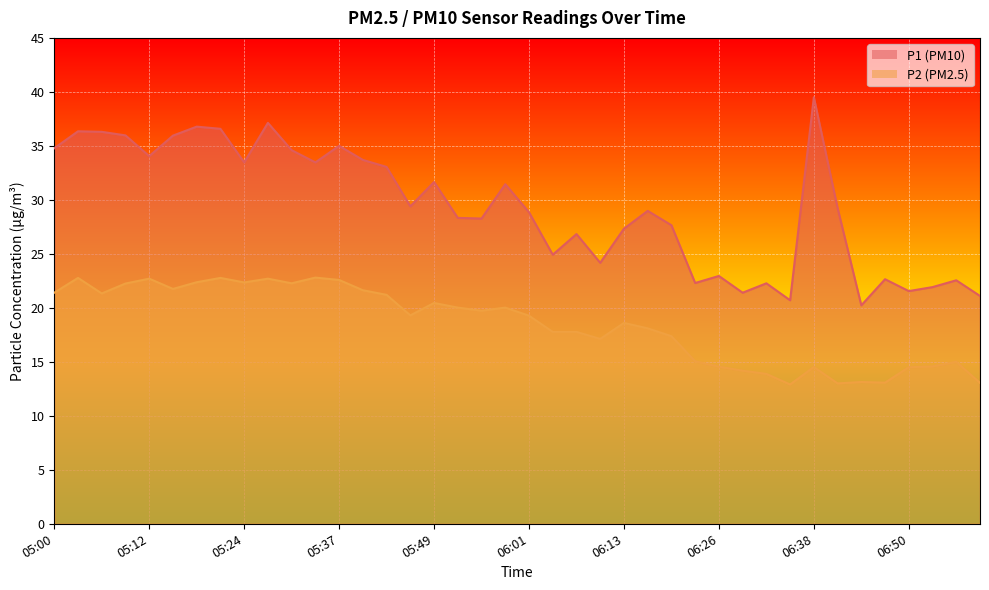

What is the label of the 6th point from the left?

05:15